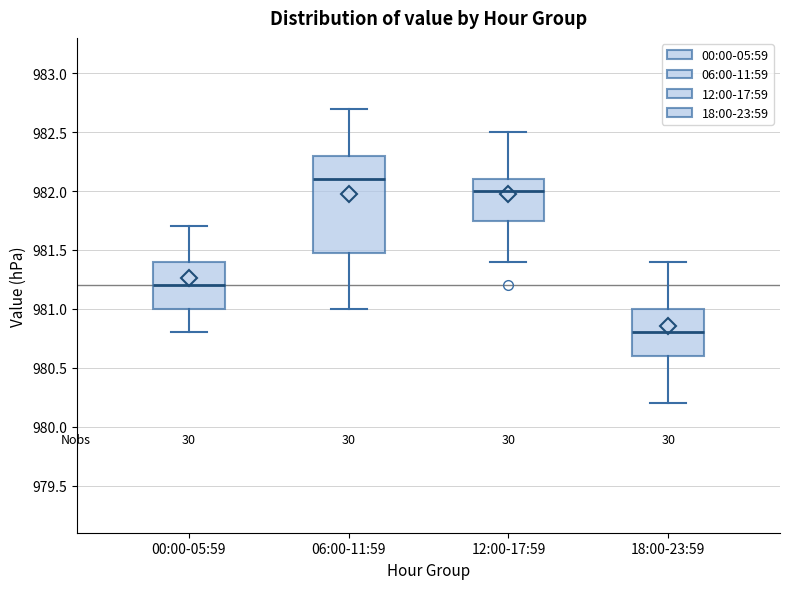

Where does the lower whisker of the box for 12:00-17:59 end on the y-axis? The values are not printed on the chart, so give them approximately, as read against the axis.

981.40